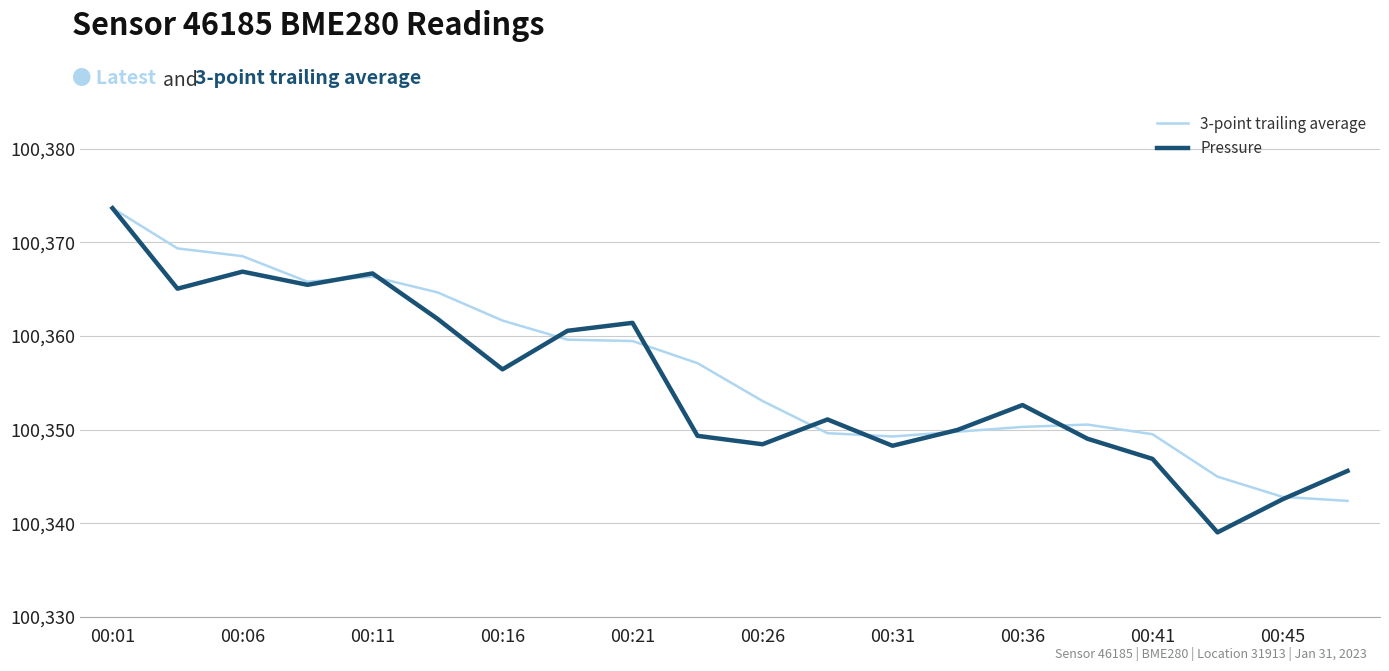

What is the maximum value for 3-point trailing average?

100373.7